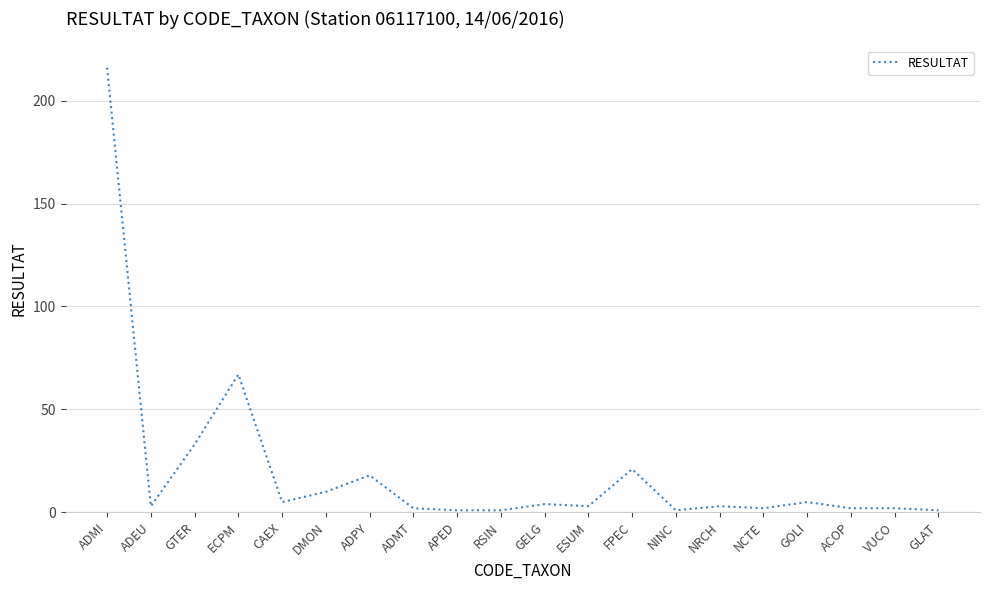

At which category does the chart reach its peak across all series?

ADMI